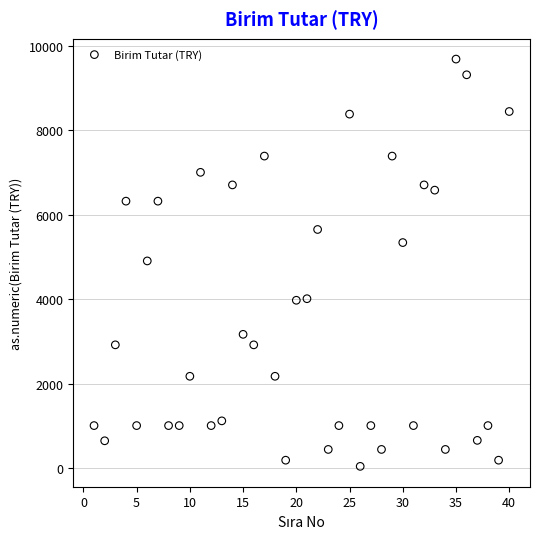

What is the range of Y values (max minus min)?

9649